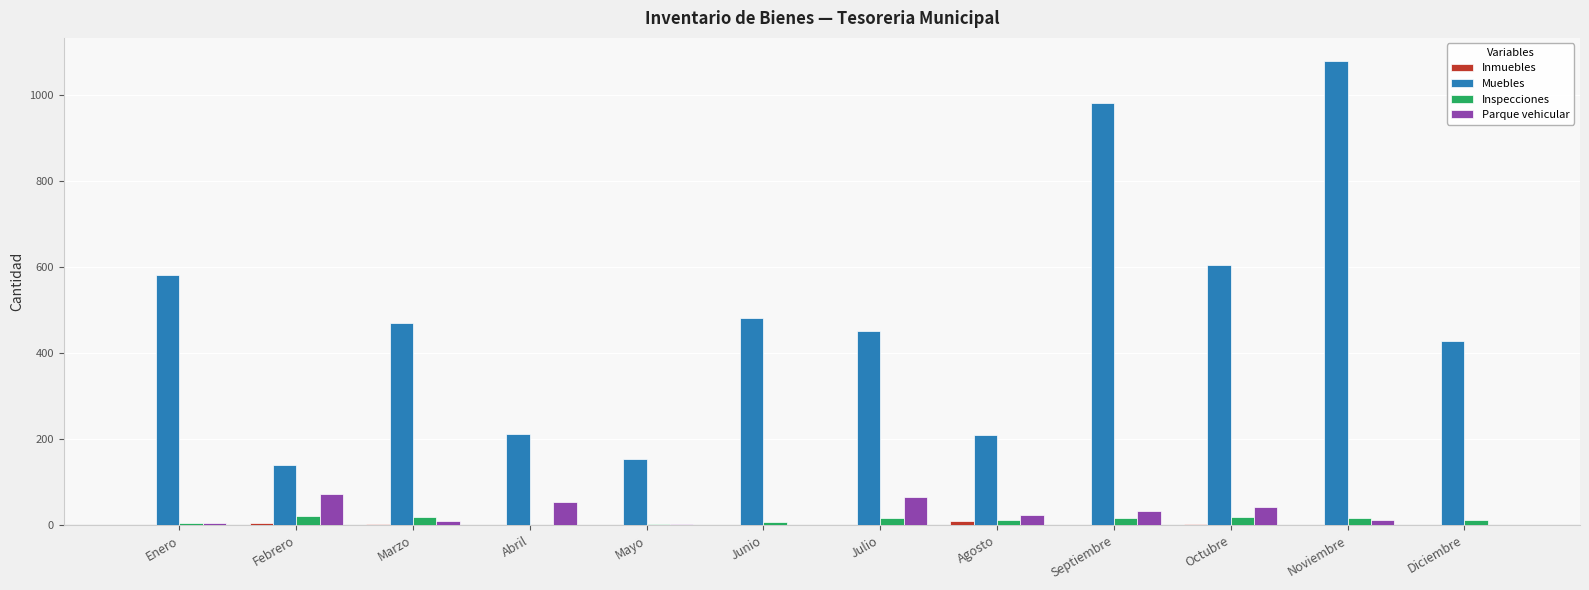

Is it true that Parque vehicular equals 73 at Febrero?

True